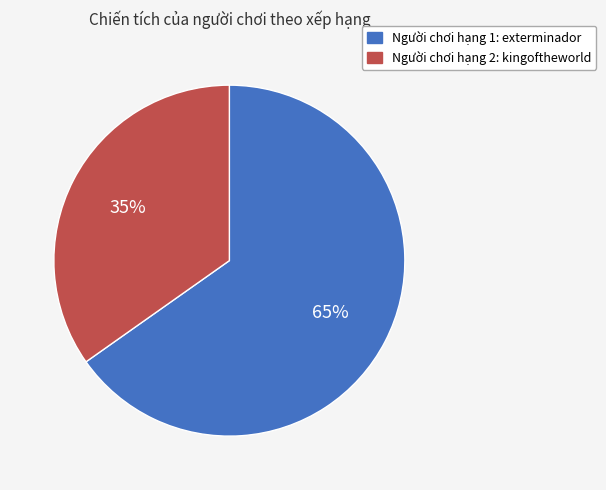

To the nearest percent, what is the average slice percentage?

50%